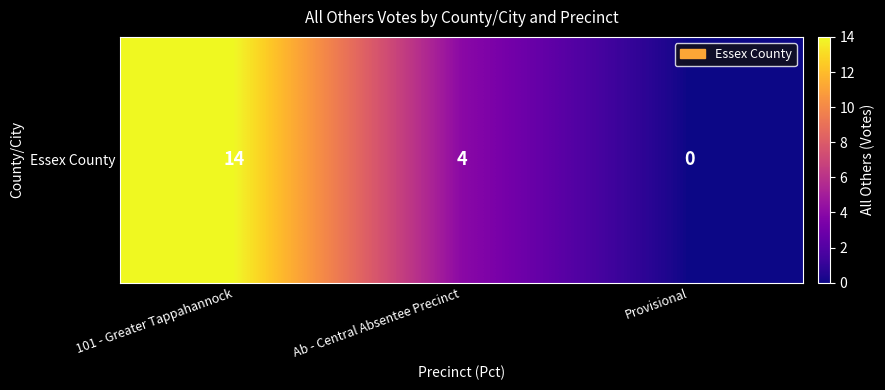

What is the change in value from 101 - Greater Tappahannock to Ab - Central Absentee Precinct?

-10